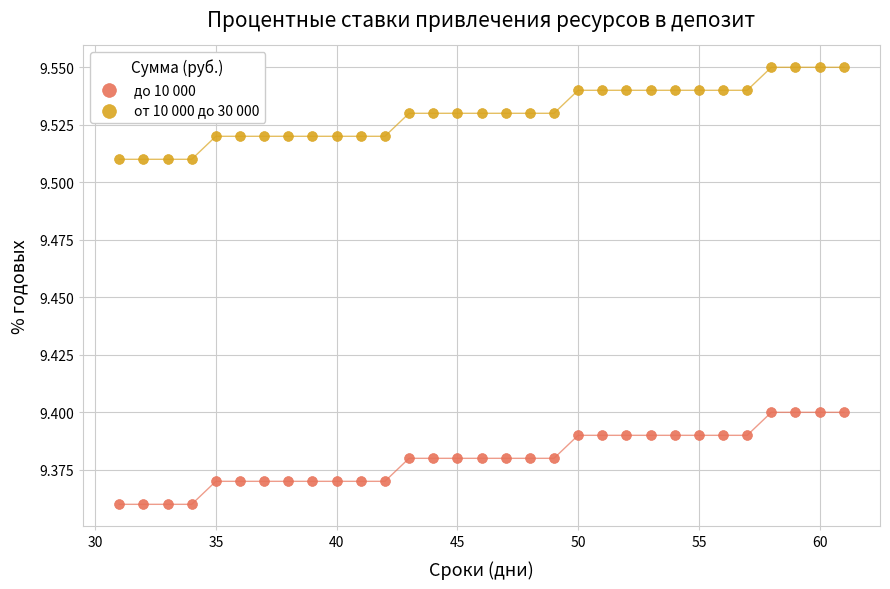

What are all the series names shown in the legend?

до 10 000, от 10 000 до 30 000